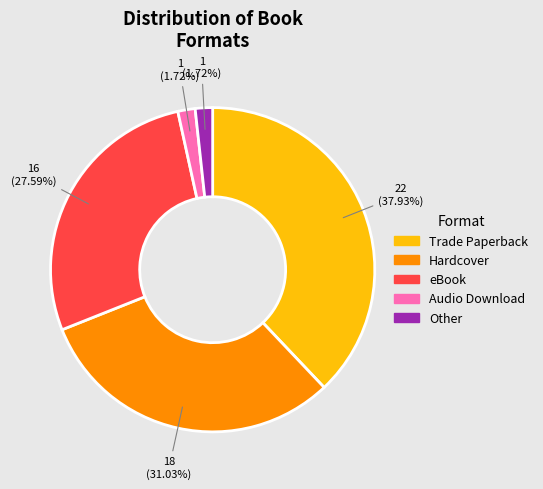

Does Hardcover account for over 50% of the chart?

No